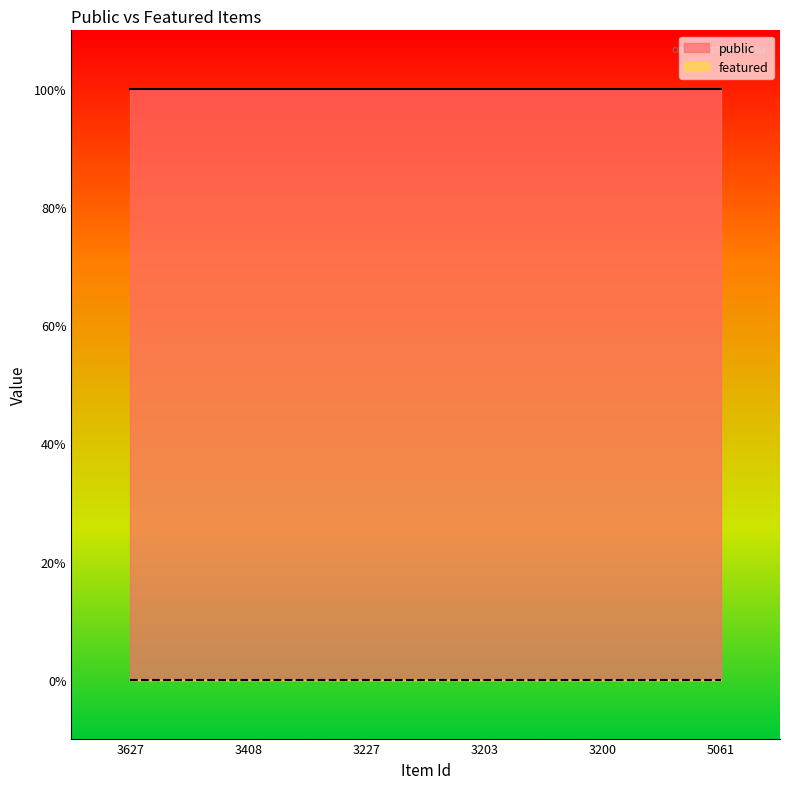

Which series has the largest range (max minus min)?

public